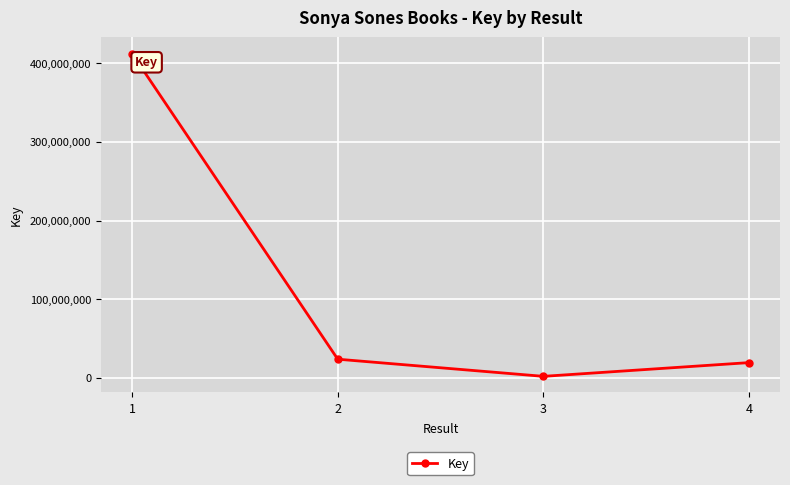

The chart shows a value of 23669458 at 2. True or false?

True